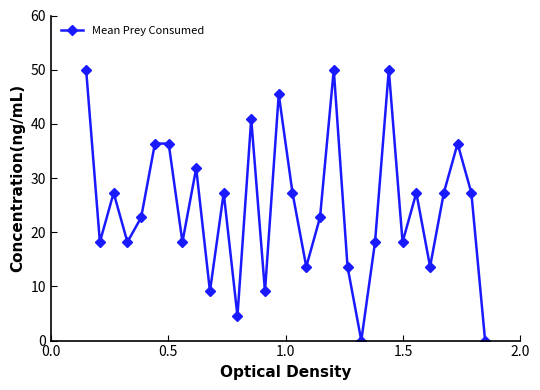

What is the sum of all values?

740.9